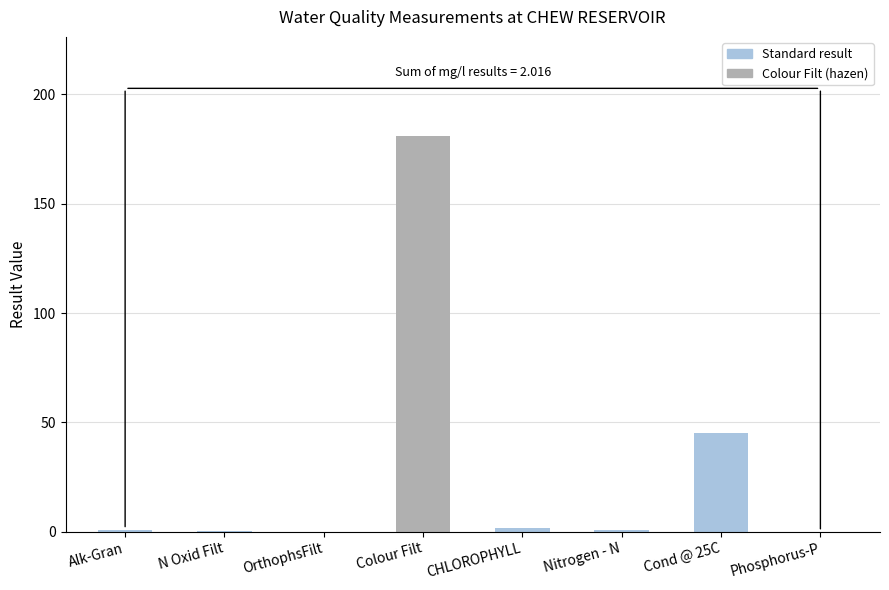

What is the sum of all values?

229.8